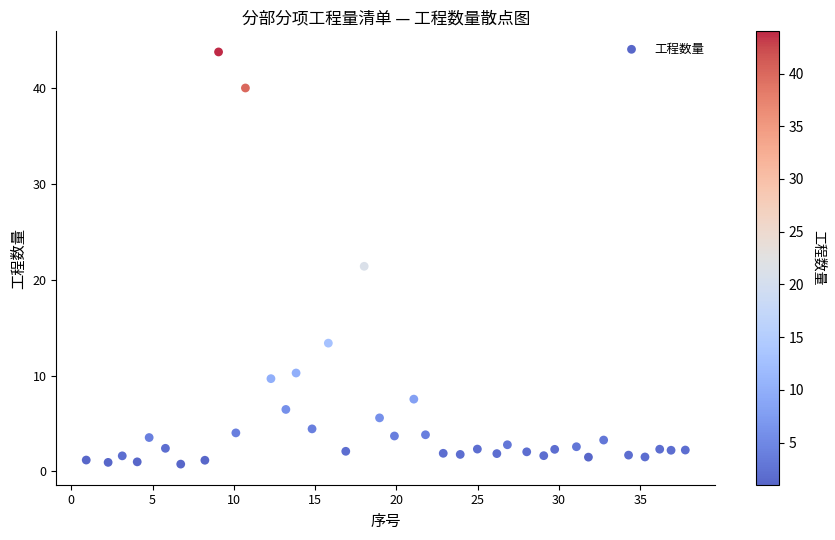

What Y value in the scatter plot is closest to 22?

21.4